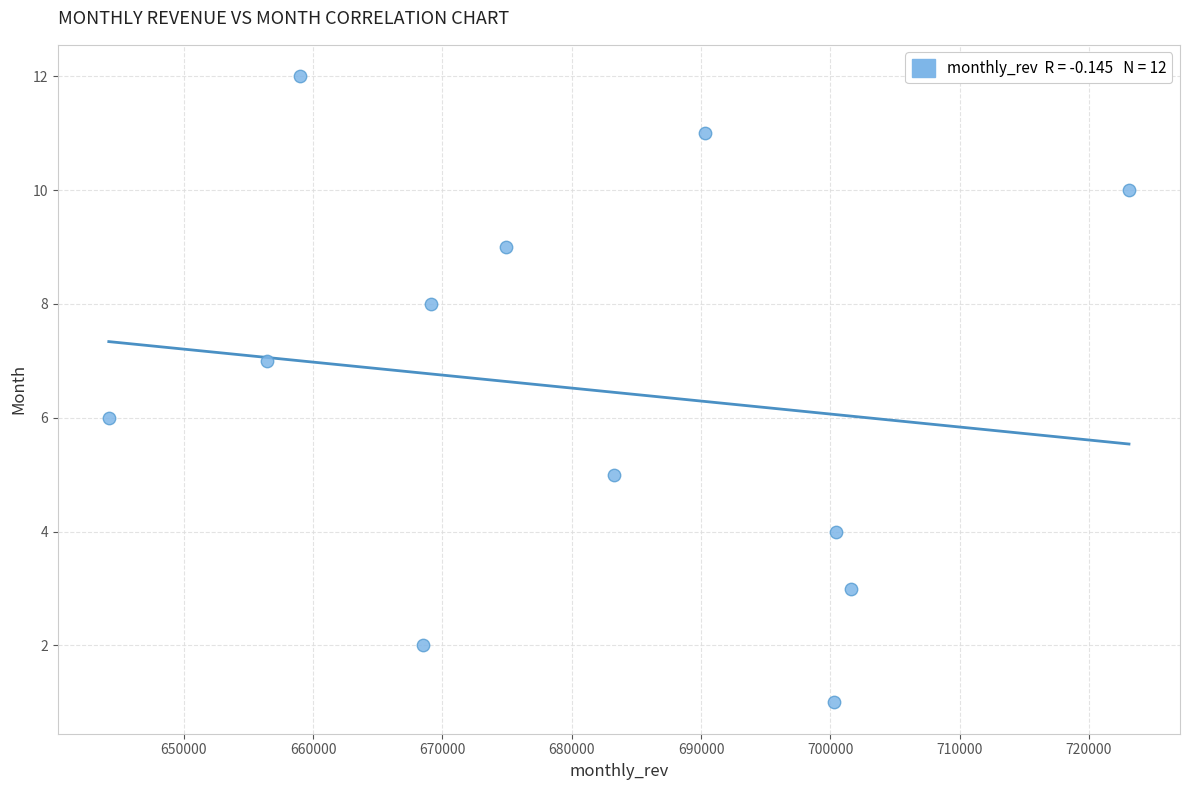

What is the range of Y values (max minus min)?

11